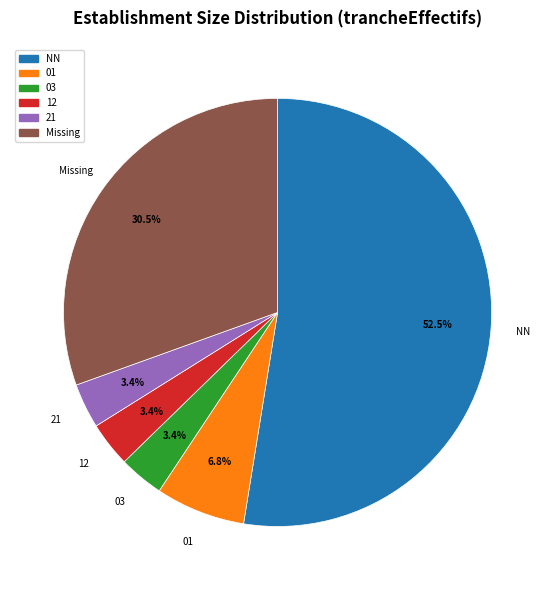

Which slice represents more than half of the pie?

NN